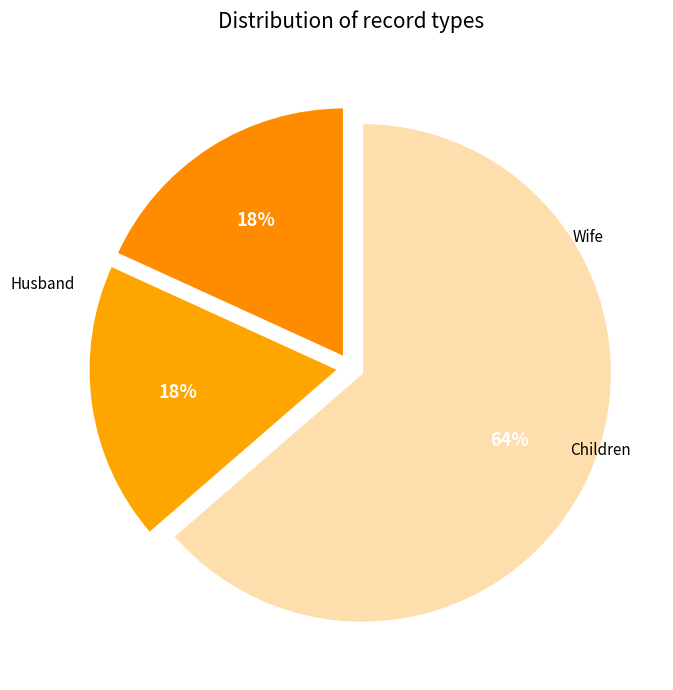

Count the number of slices in the pie.

3